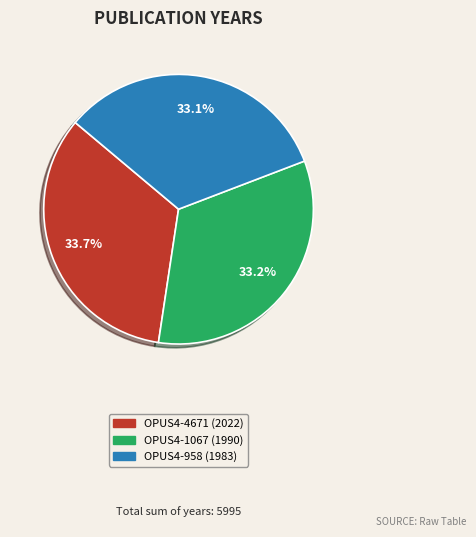

Combined, what portion of the pie is OPUS4-4671 and OPUS4-1067?

66.9%